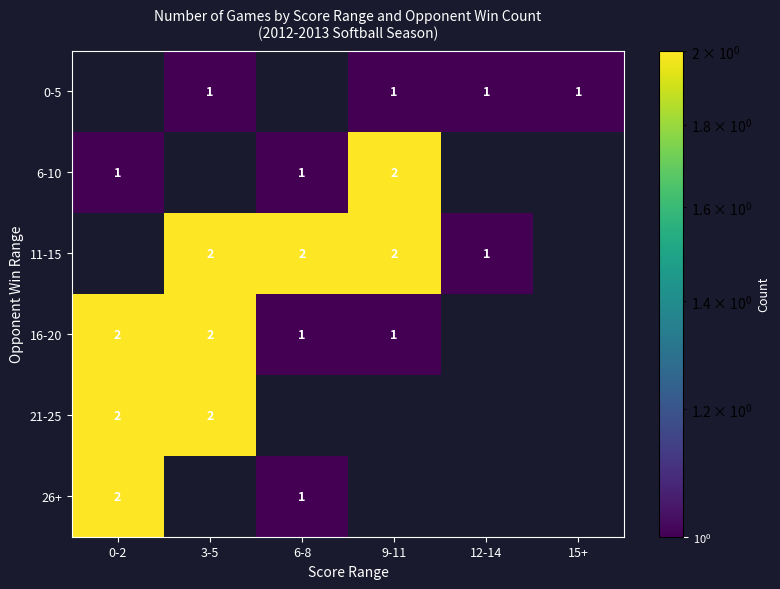

The 0-5 series shows 1 at 15+. True or false?

True